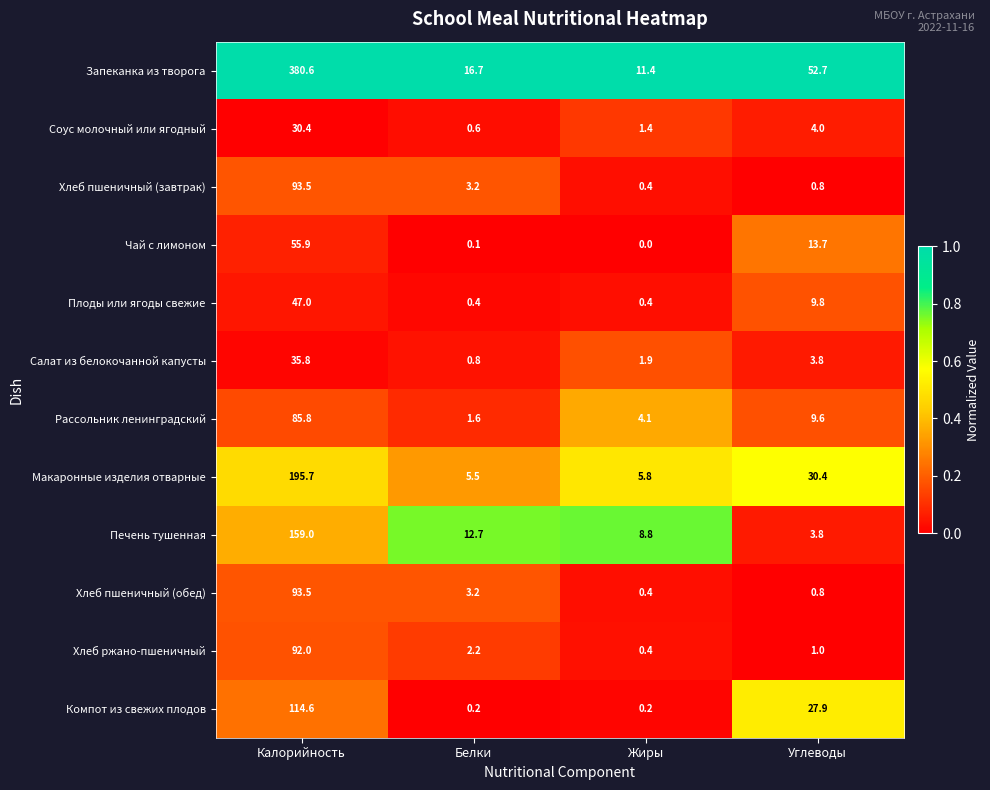

What is the approximate value of Рассольник ленинградский at Белки?

1.6